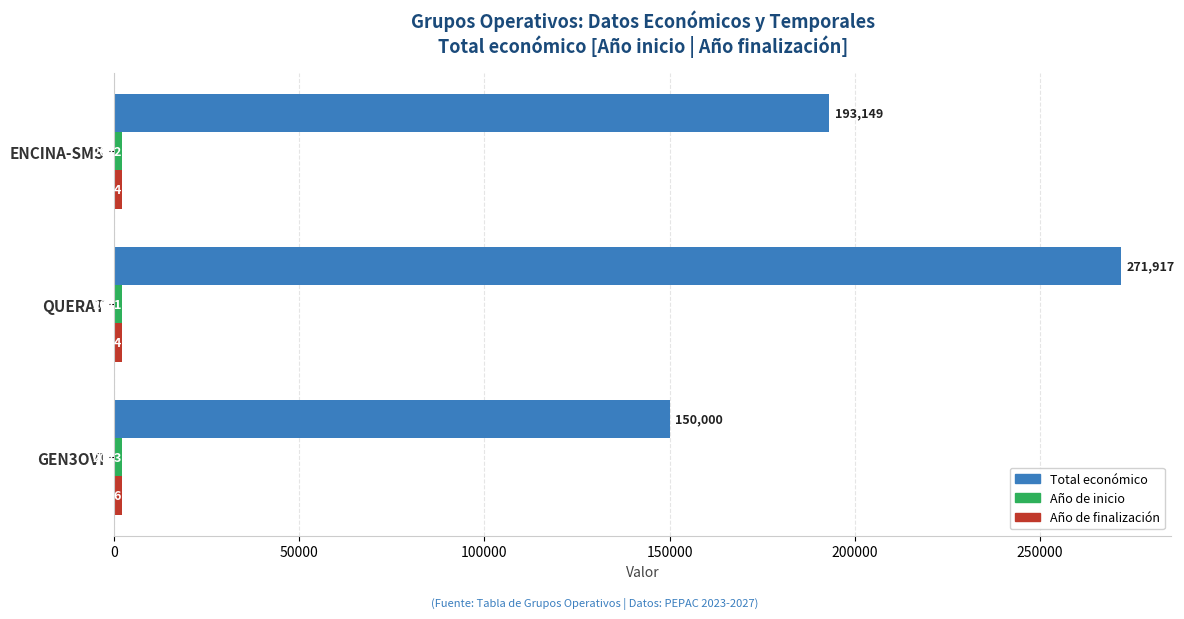

What is the minimum value shown in the chart?

2021